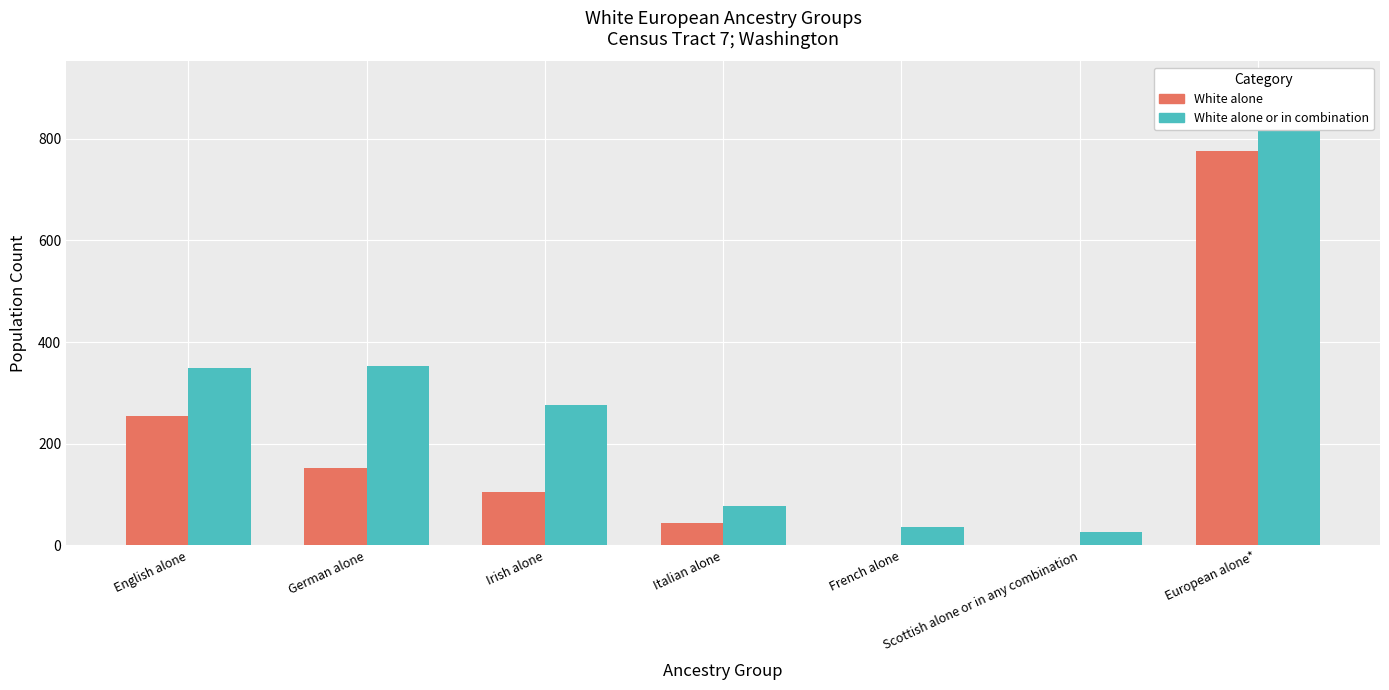

At which label does White alone or in combination (col_6) reach its peak?

European alone*